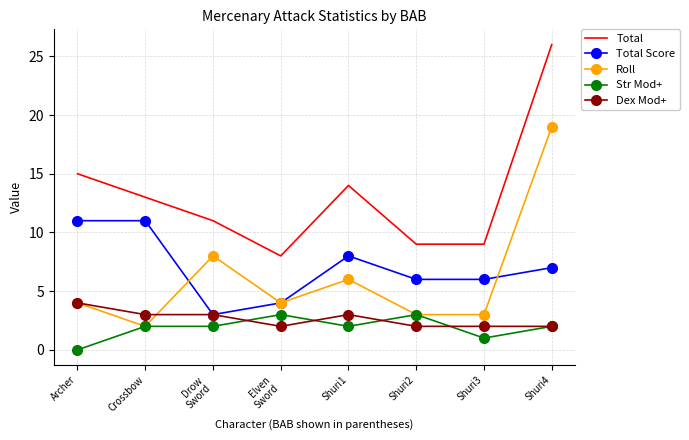

True or false: Total Score and Total intersect in this chart.

False